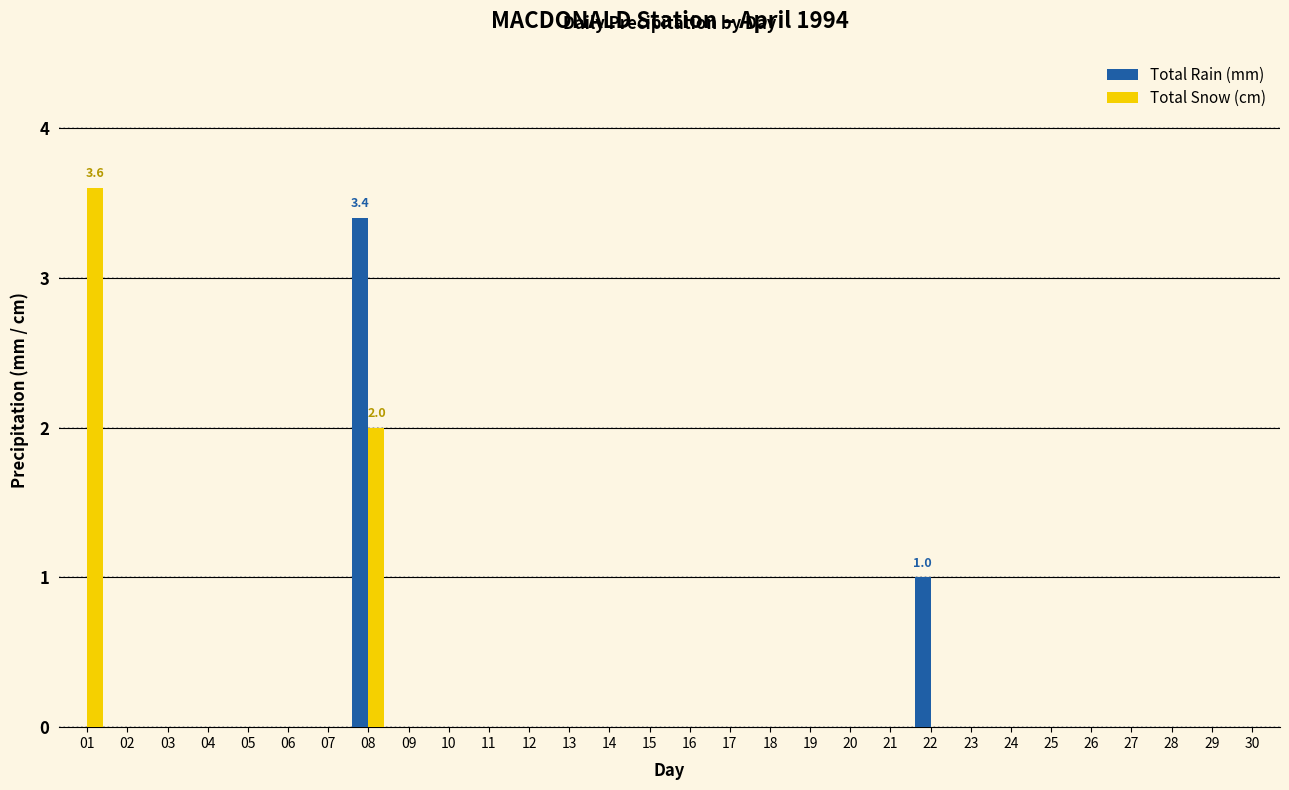

Reading right to left, extract all data points from this chart.

Total Rain (mm): 30=0.0	29=0.0	28=0.0	27=0.0	26=0.0	25=0.0	24=0.0	23=0.0	22=1.0	21=0.0	20=0.0	19=0.0	18=0.0	17=0.0	16=0.0	15=0.0	14=0.0	13=0.0	12=0.0	11=0.0	10=0.0	09=0.0	08=3.4	07=0.0	06=0.0	05=0.0	04=0.0	03=0.0	02=0.0	01=0.0
Total Snow (cm): 30=0.0	29=0.0	28=0.0	27=0.0	26=0.0	25=0.0	24=0.0	23=0.0	22=0.0	21=0.0	20=0.0	19=0.0	18=0.0	17=0.0	16=0.0	15=0.0	14=0.0	13=0.0	12=0.0	11=0.0	10=0.0	09=0.0	08=2.0	07=0.0	06=0.0	05=0.0	04=0.0	03=0.0	02=0.0	01=3.6